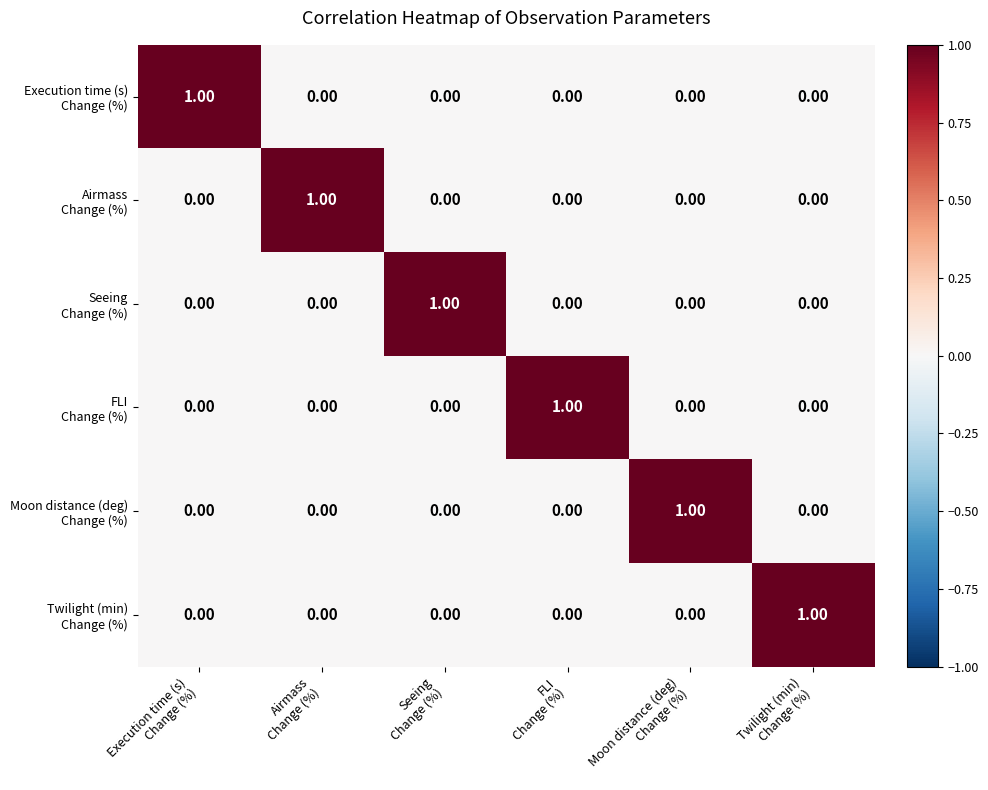

At how many categories does at least one series exceed 0?

6